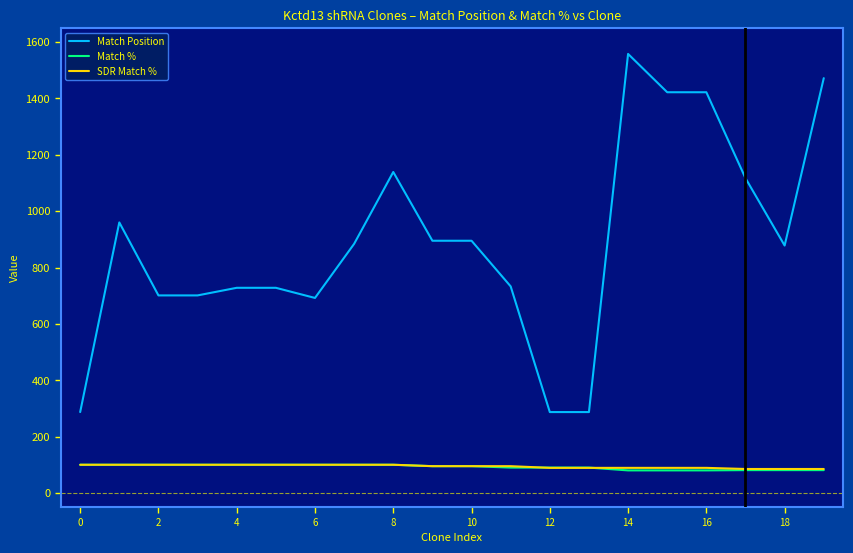

Which series ends up on top after the final intersection of SDR Match % and Match %?

SDR Match %